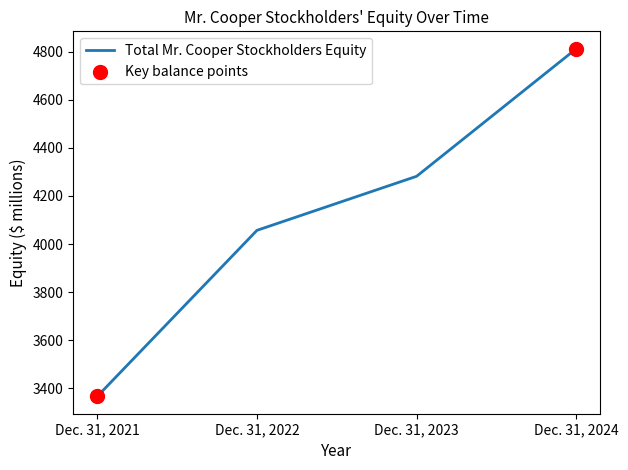

Between Dec. 31, 2022 and Dec. 31, 2021, which is larger?

Dec. 31, 2022